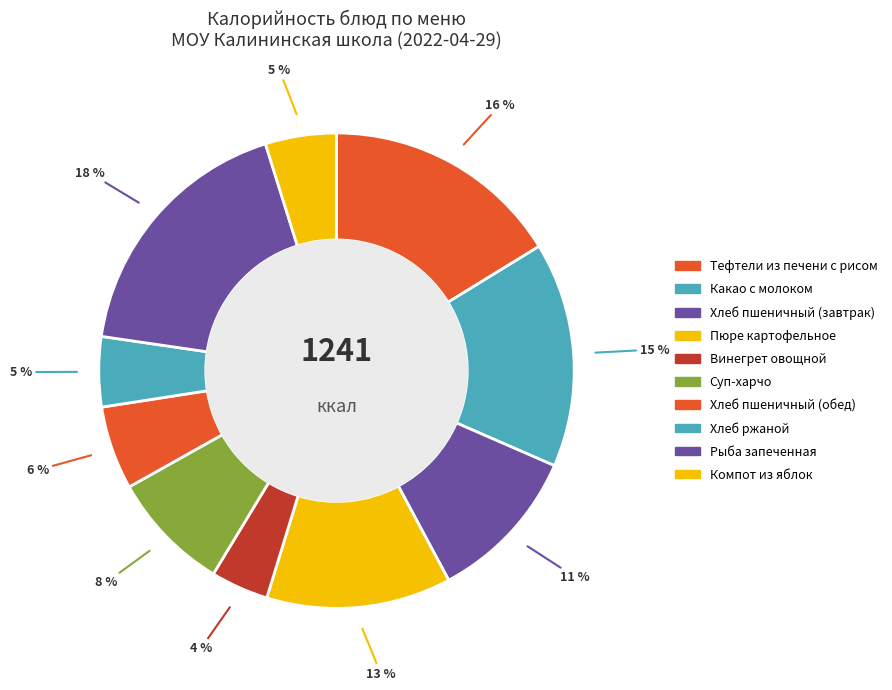

To the nearest percent, what percentage of the pie is Хлеб пшеничный (обед)?

6%